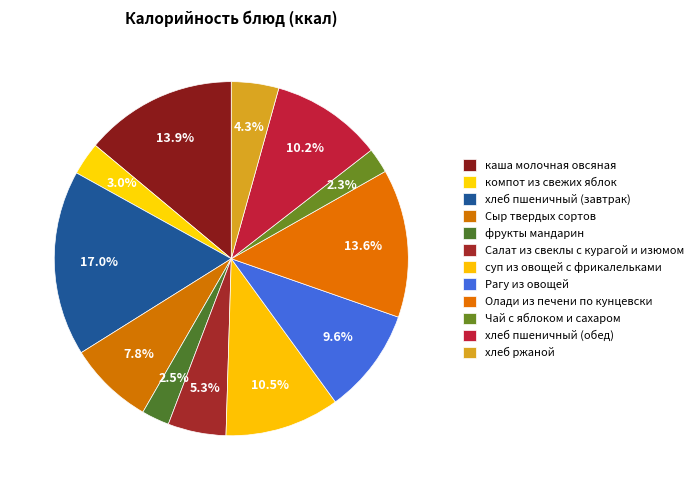

What is the ratio of the value at хлеб пшеничный (завтрак) to the value at Олади из печени по кунцевски?

1.3